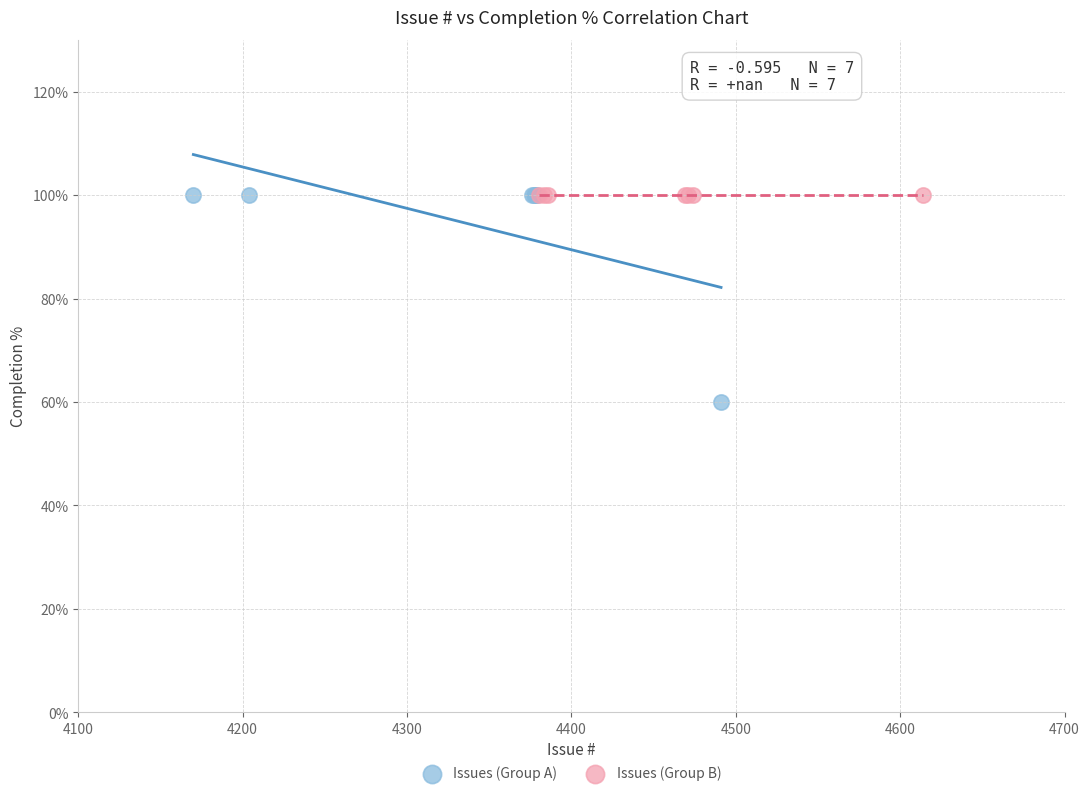

Which series reaches the minimum Y coordinate?

Issues (Group A)